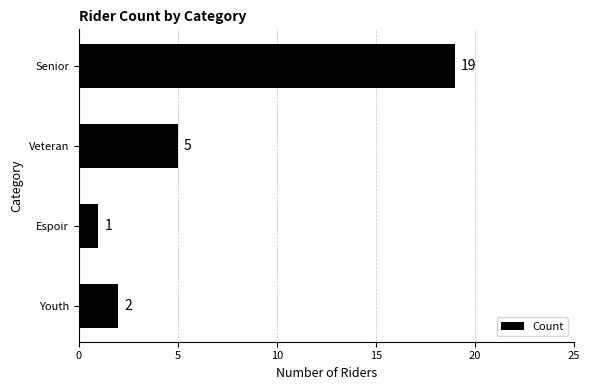

Reading top to bottom, extract all data points from this chart.

19	5	1	2